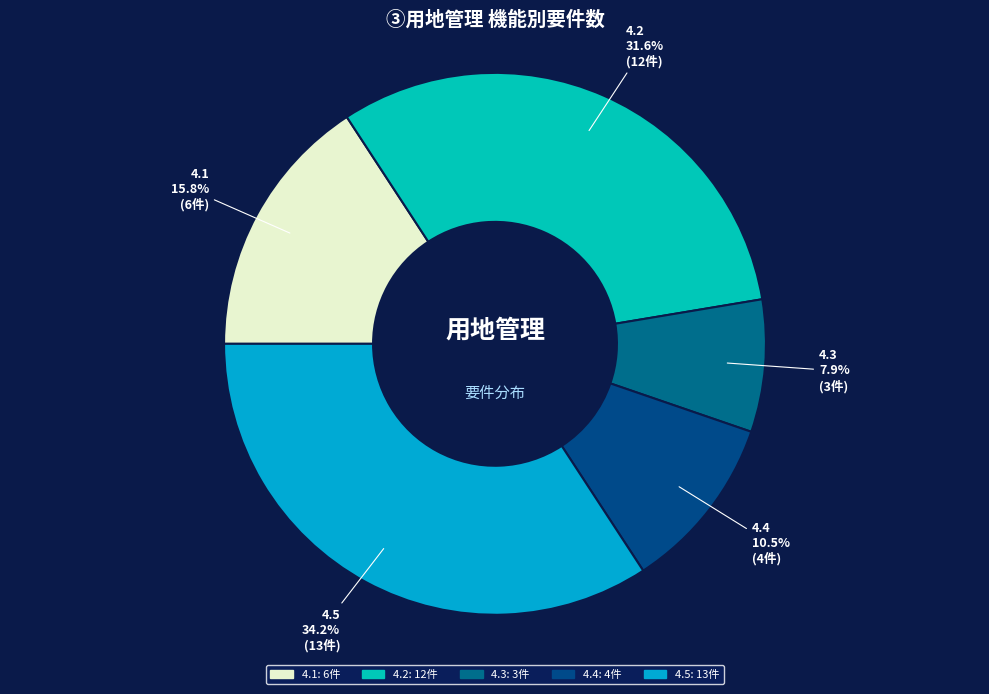

To the nearest percent, what portion does 4.2 represent?

32%